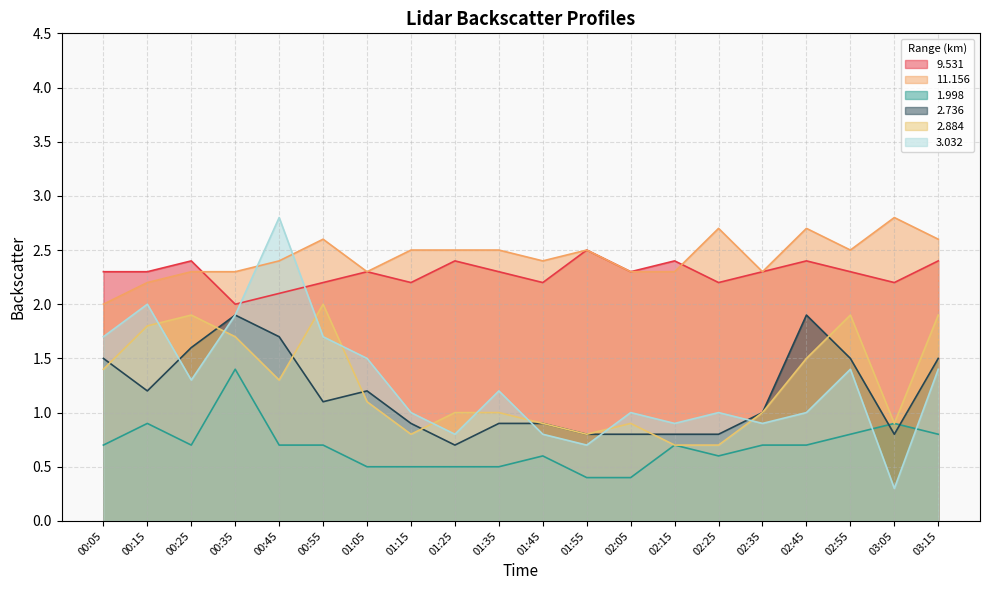

What is the sum of all 11.156 values?

48.7